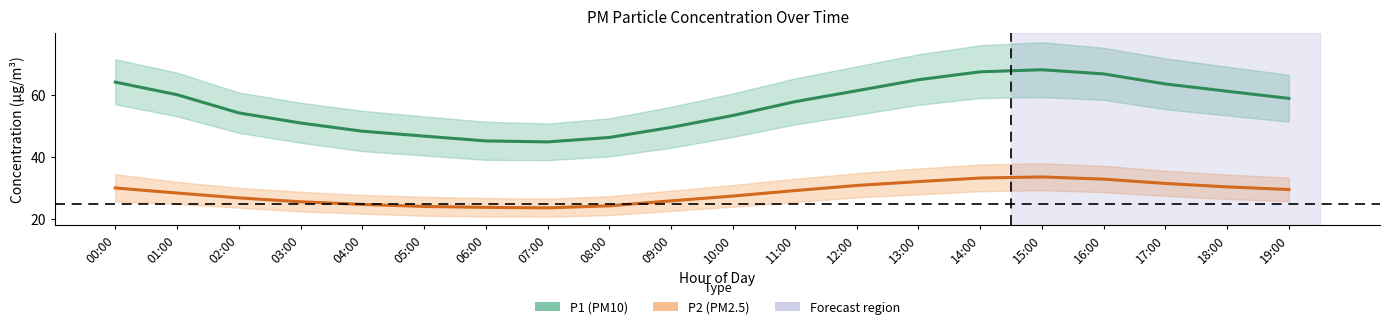

True or false: P1 (PM10) and P2 (PM2.5) cross at least once.

False